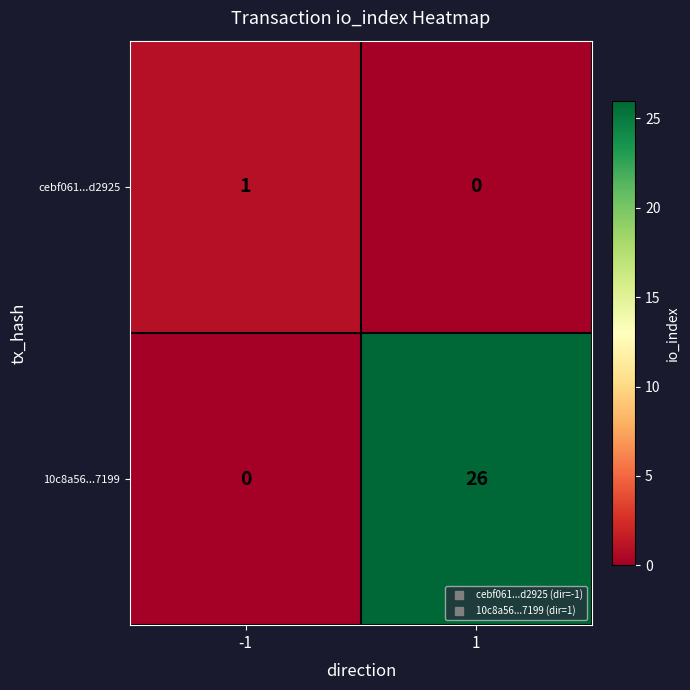

Reading right to left, transcribe all the data shown in this chart.

cebf061...d2925: 1=0	-1=1
10c8a56...7199: 1=26	-1=0